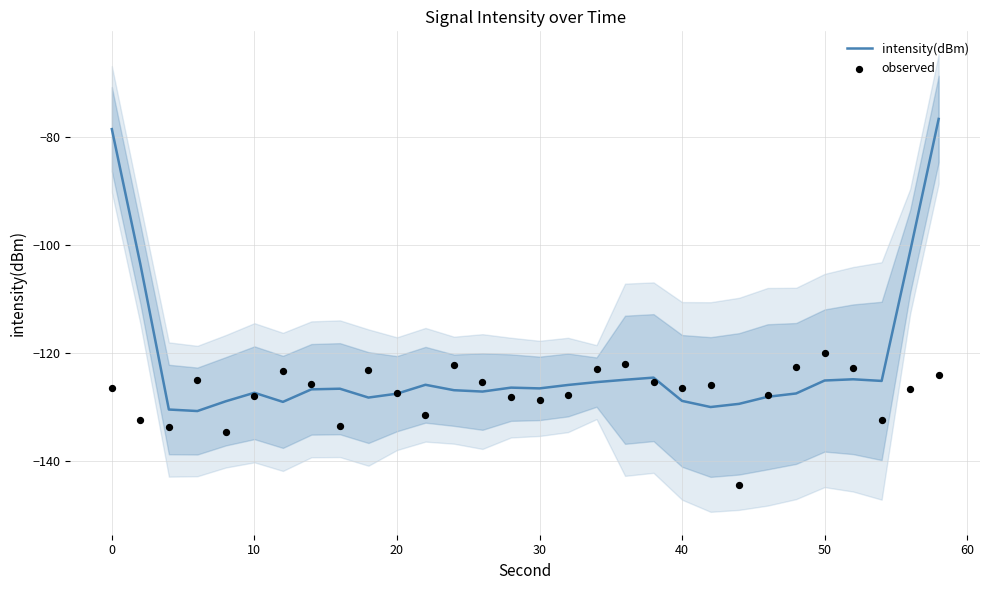

What are all the series names shown in the legend?

intensity(dBm), observed